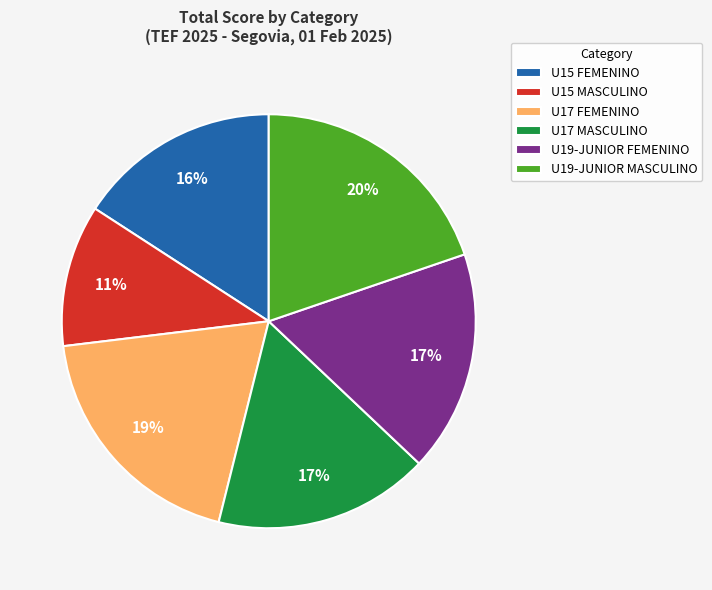

Does any single category account for the majority?

No